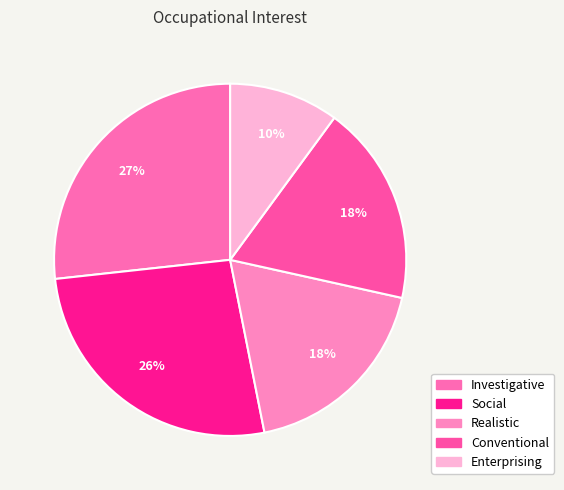

Is it true that Social is 26% of the pie?

True